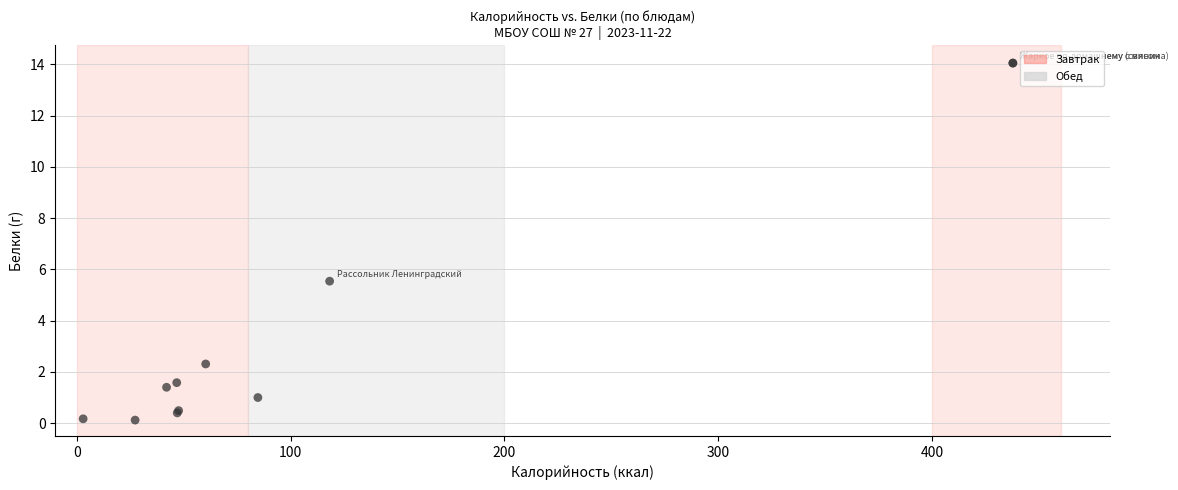

What Y value in the scatter plot is closest to 7?

5.5